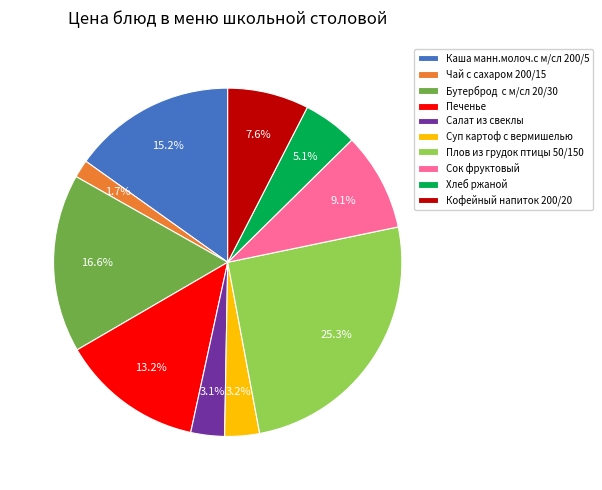

To the nearest percent, what is the difference between the largest and smallest slice percentages?

24%